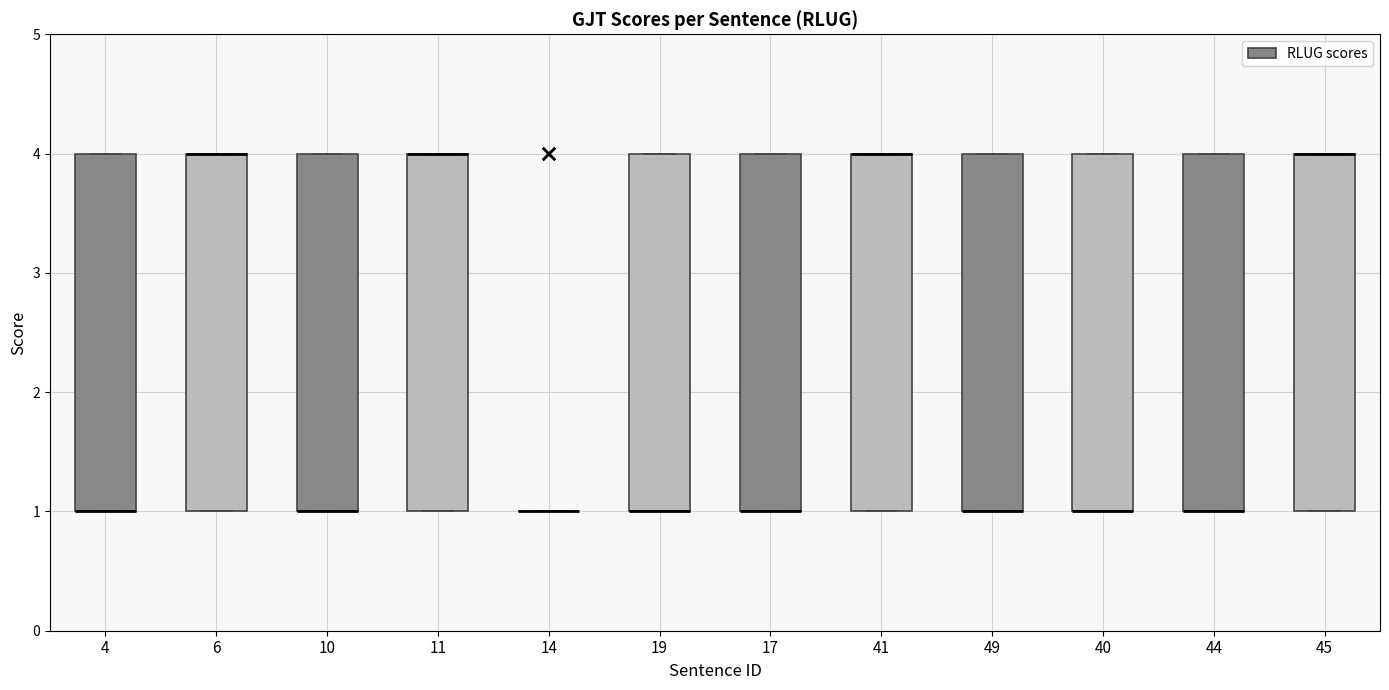

Reading left to right, transcribe this box plot: for each box, give where its median line is, the range the box spans, and where its two whiskers end, as read against the y-axis. The values are not printed on the chart, so give them approximately, as read against the axis.

4: median 1 (drawn on the box's lower edge), box 1 to 4, whiskers 1 to 4
6: median 4 (drawn on the box's upper edge), box 1 to 4, whiskers 1 to 4
10: median 1 (drawn on the box's lower edge), box 1 to 4, whiskers 1 to 4
11: median 4 (drawn on the box's upper edge), box 1 to 4, whiskers 1 to 4
14: box collapsed to a line at 1, whiskers 1 to 1
19: median 1 (drawn on the box's lower edge), box 1 to 4, whiskers 1 to 4
17: median 1 (drawn on the box's lower edge), box 1 to 4, whiskers 1 to 4
41: median 4 (drawn on the box's upper edge), box 1 to 4, whiskers 1 to 4
49: median 1 (drawn on the box's lower edge), box 1 to 4, whiskers 1 to 4
40: median 1 (drawn on the box's lower edge), box 1 to 4, whiskers 1 to 4
44: median 1 (drawn on the box's lower edge), box 1 to 4, whiskers 1 to 4
45: median 4 (drawn on the box's upper edge), box 1 to 4, whiskers 1 to 4